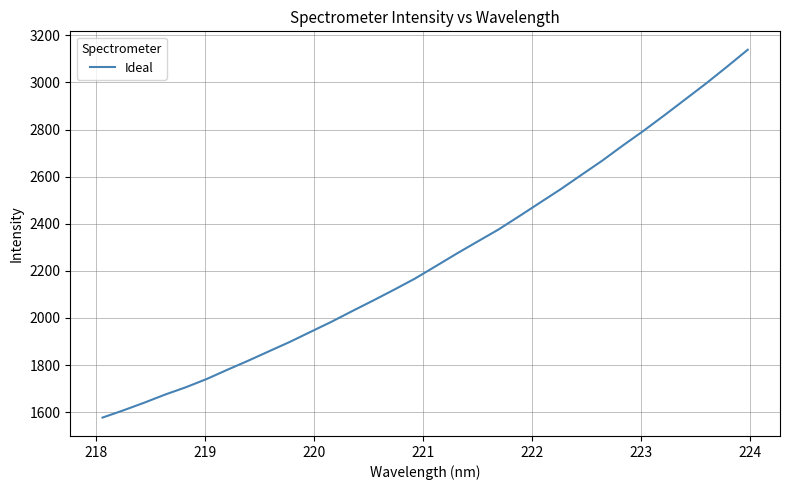

What is the difference between the maximum and minimum values?

1561.7